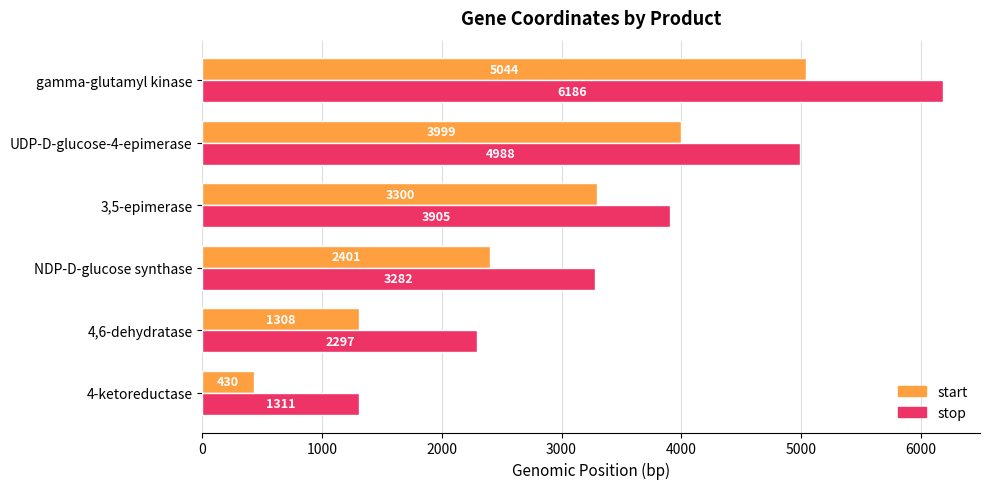

What is the average value of the stop series?

3662